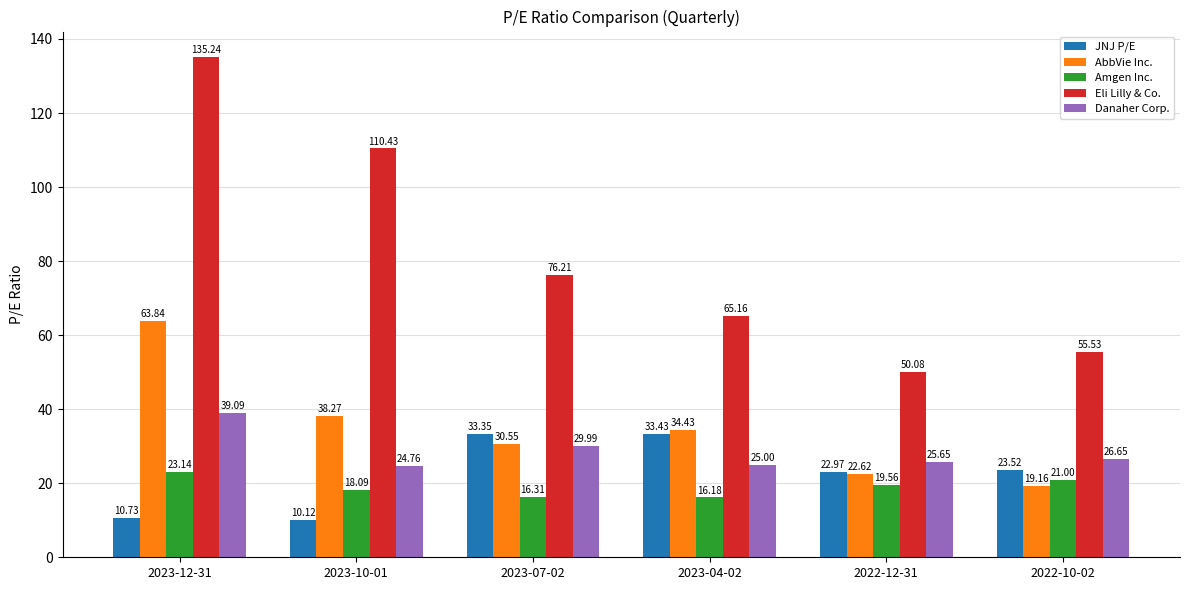

How many data points in Amgen Inc. are above 19?

3